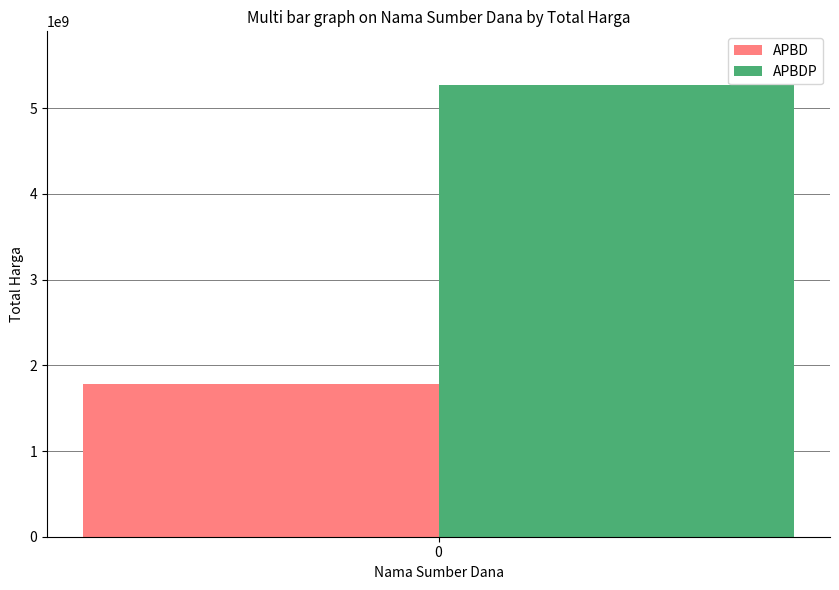

What is the lowest value of the APBD series?

1788106245